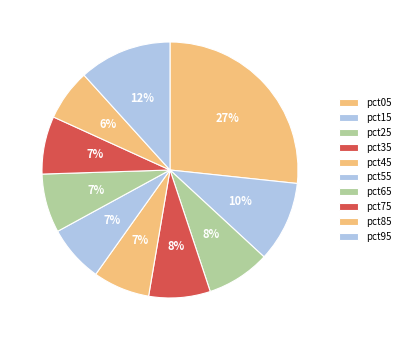

Which slice is the largest?

pct05